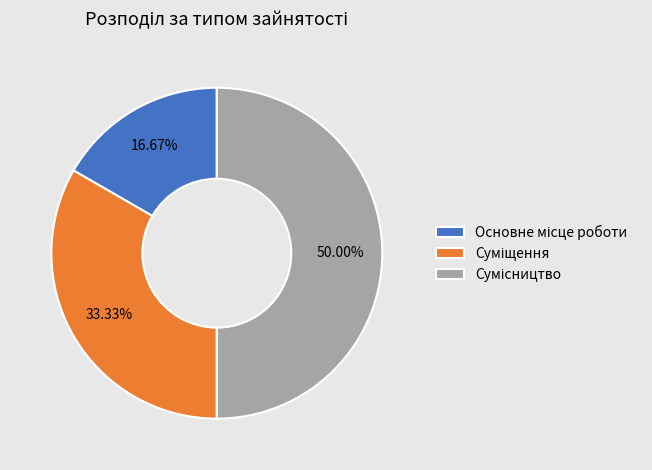

Count the number of slices in the pie.

3